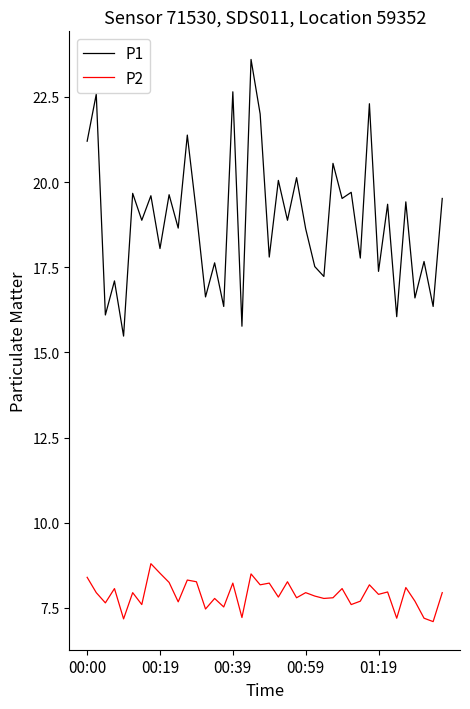

Which series has the widest spread of values?

P1